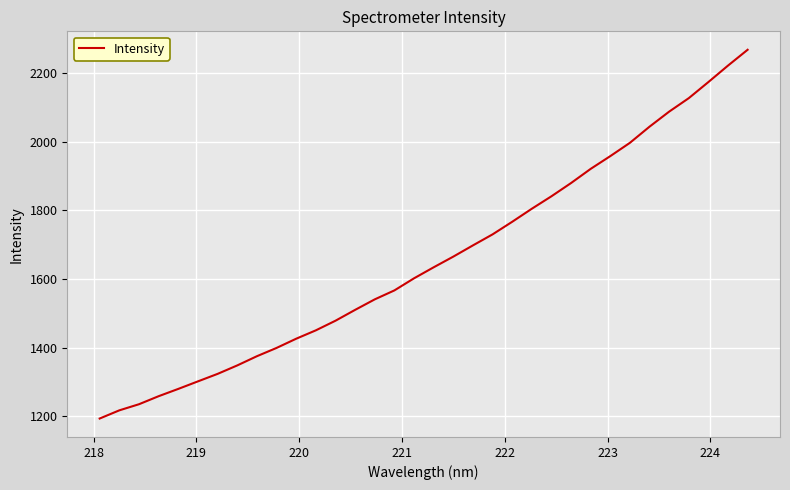

What is the difference between the maximum and minimum values?

1074.6